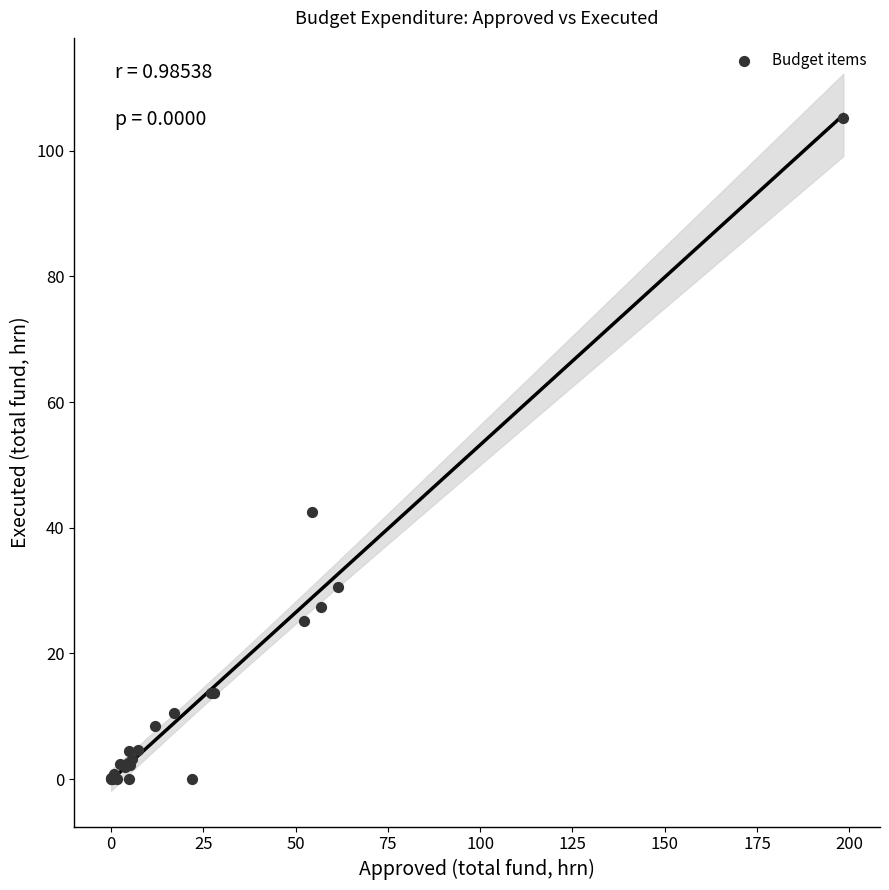

What Y value in the scatter plot is closest to 52?

42.5